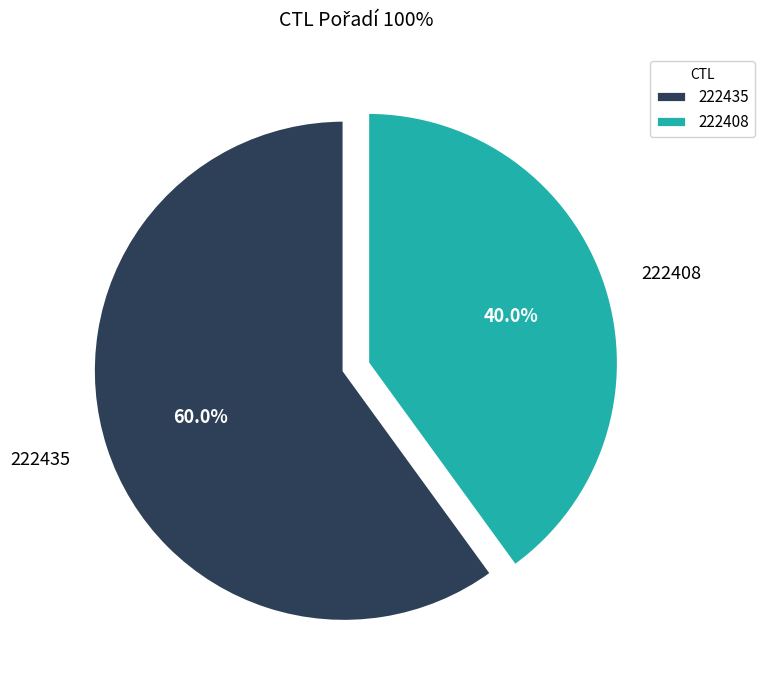

What percentage is the 222435 slice, to the nearest percent?

60%